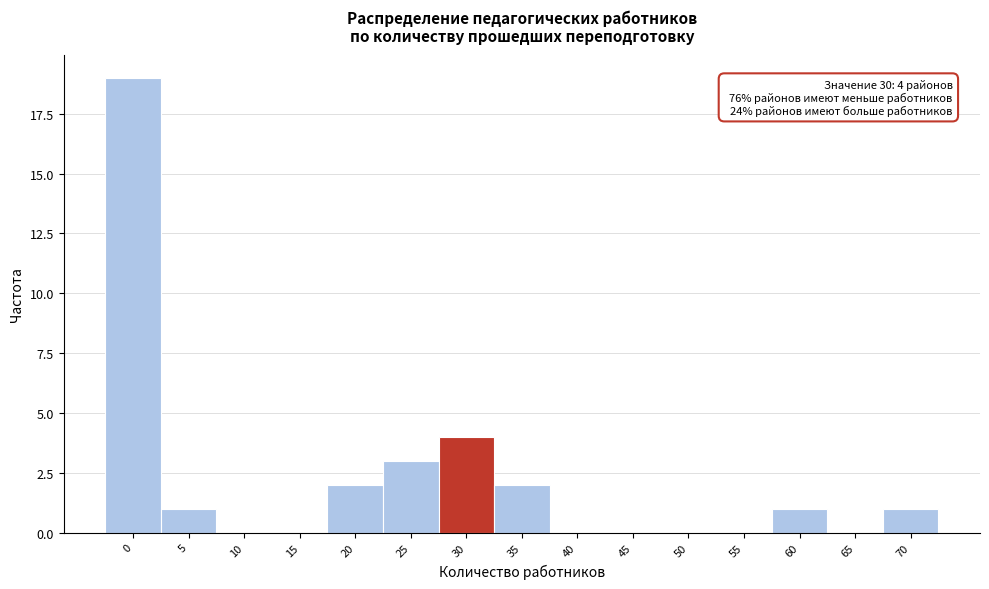

Reading right to left, list all the values displayed in this chart.

70=1	65=0	60=1	55=0	50=0	45=0	40=0	35=2	30=4	25=3	20=2	15=0	10=0	5=1	0=19